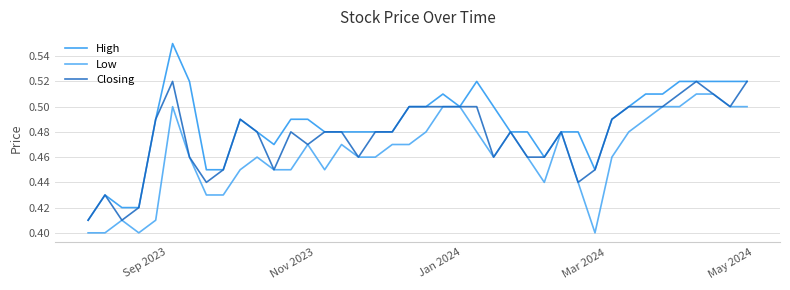

What is the difference between the maximum and minimum values in the High series?

0.1